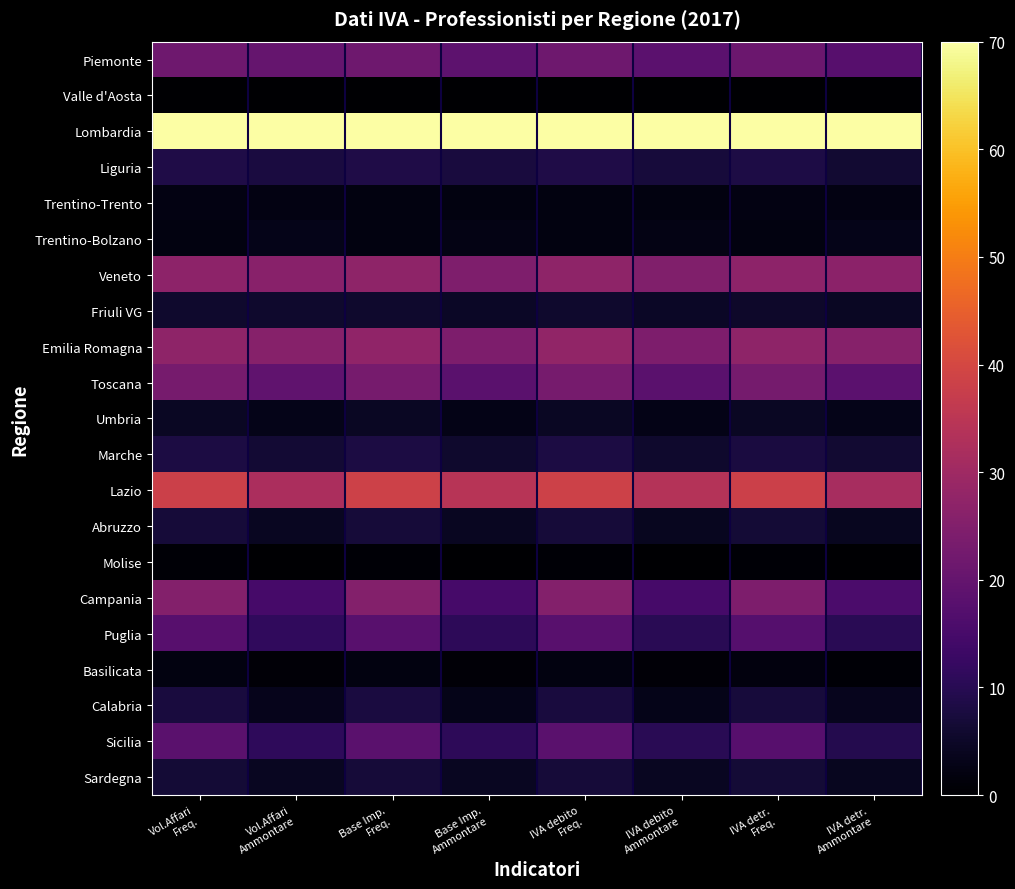

Rank the series at Base Imp. Freq. from highest to lowest value.

Lombardia, Lazio, Emilia Romagna, Veneto, Campania, Toscana, Piemonte, Sicilia, Puglia, Liguria, Marche, Calabria, Abruzzo, Sardegna, Friuli VG, Umbria, Trentino-Trento, Basilicata, Trentino-Bolzano, Molise, Valle d'Aosta